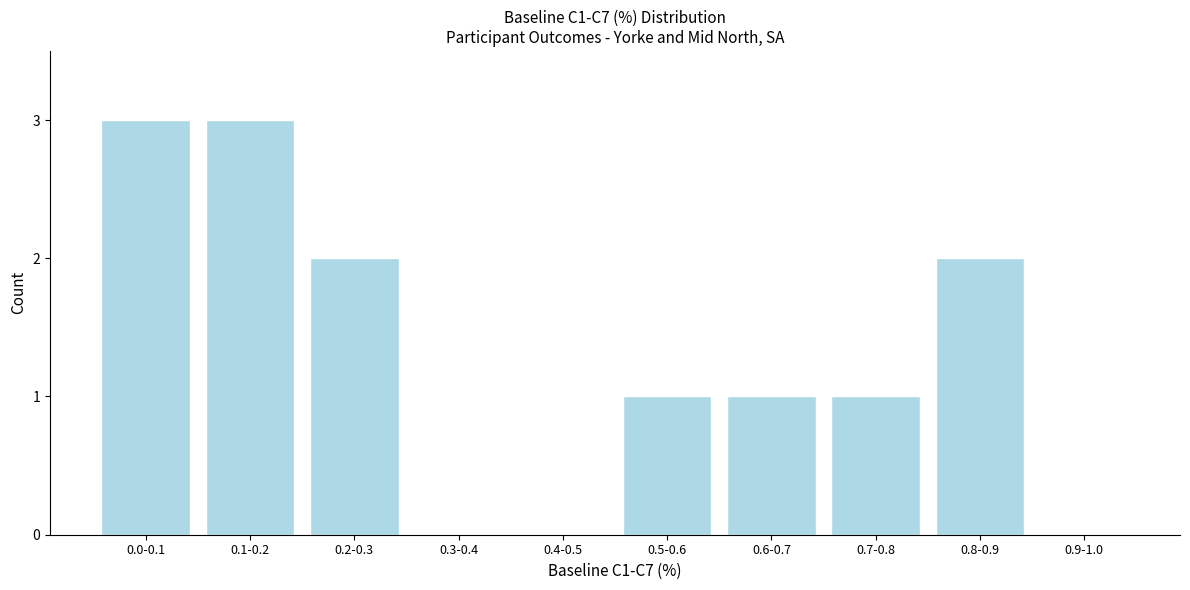

Reading left to right, what are all the values shown in this chart?

0.0-0.1=3	0.1-0.2=3	0.2-0.3=2	0.3-0.4=0	0.4-0.5=0	0.5-0.6=1	0.6-0.7=1	0.7-0.8=1	0.8-0.9=2	0.9-1.0=0